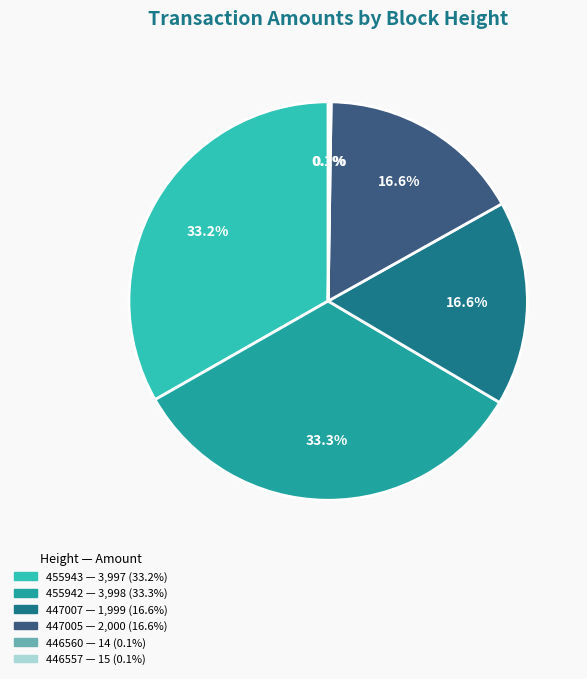

Does 447005 represent more than half of the total?

No